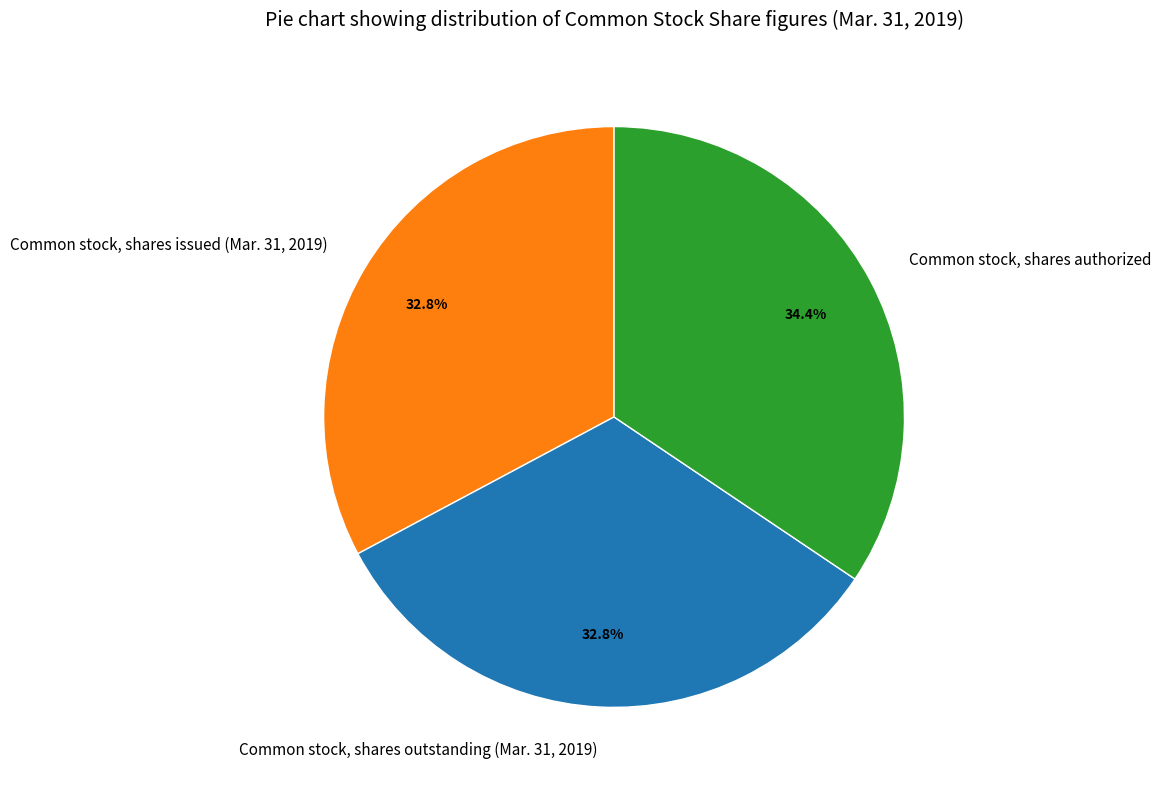

How much of the chart is everything except Common stock, shares authorized?

65.6%